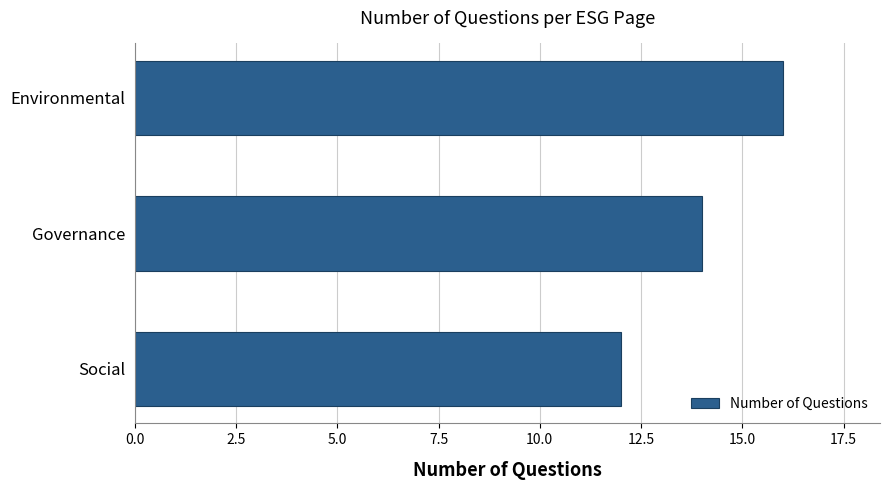

Which has a higher value, Environmental or Social?

Environmental